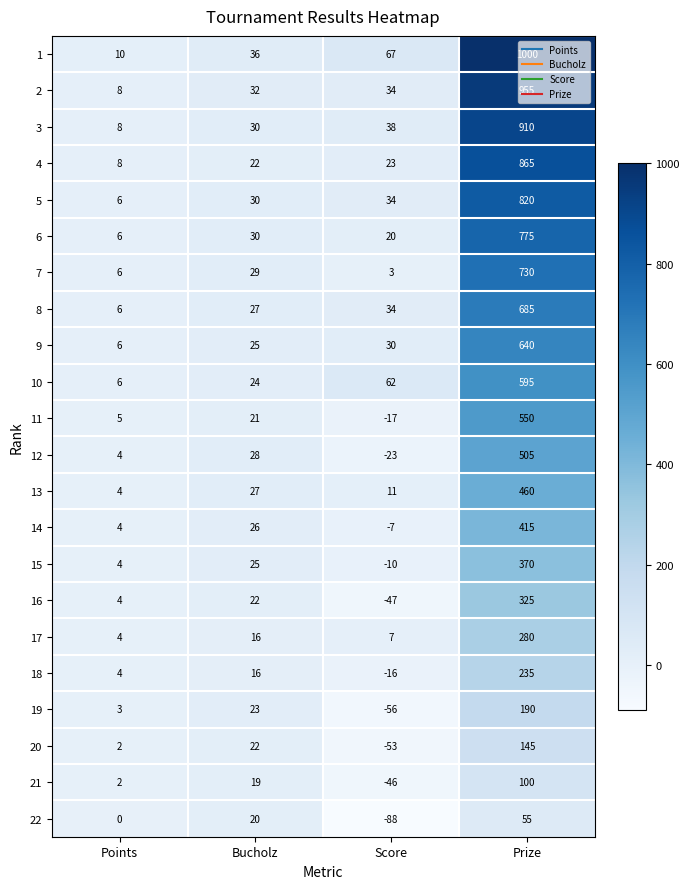

At which category does the chart reach its minimum across all series?

Score